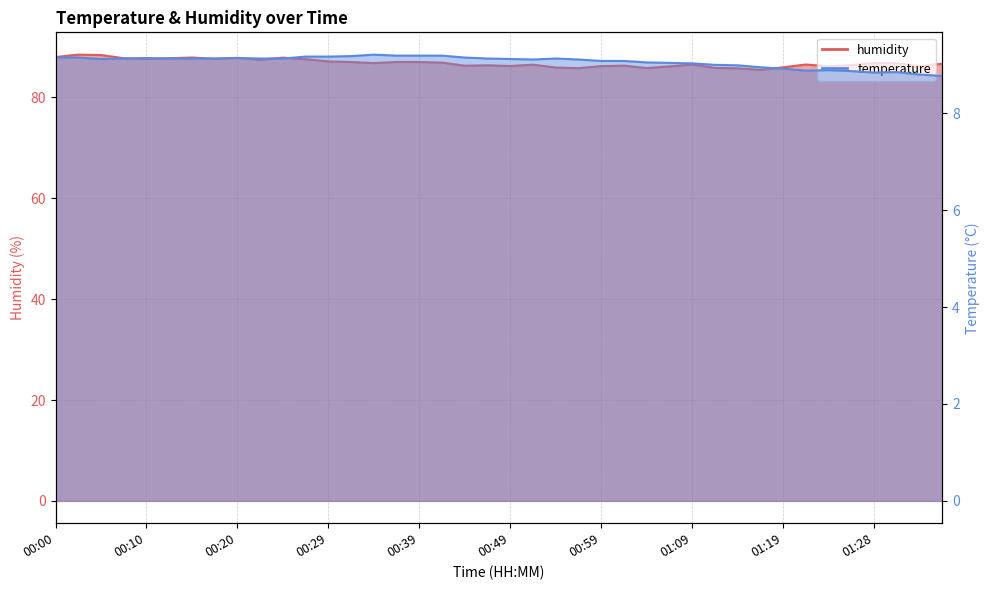

What is the label of the 8th point from the right?

01:19